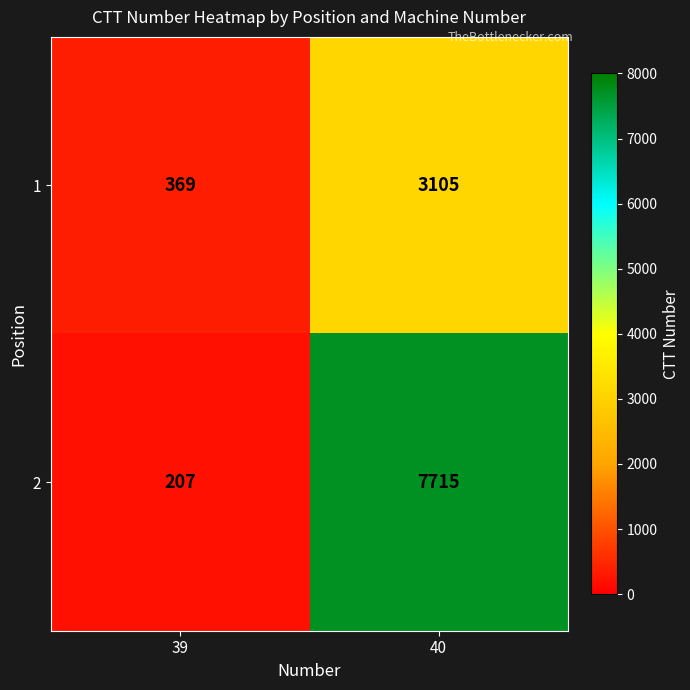

Between 39 and 40, which series saw the biggest shift?

2